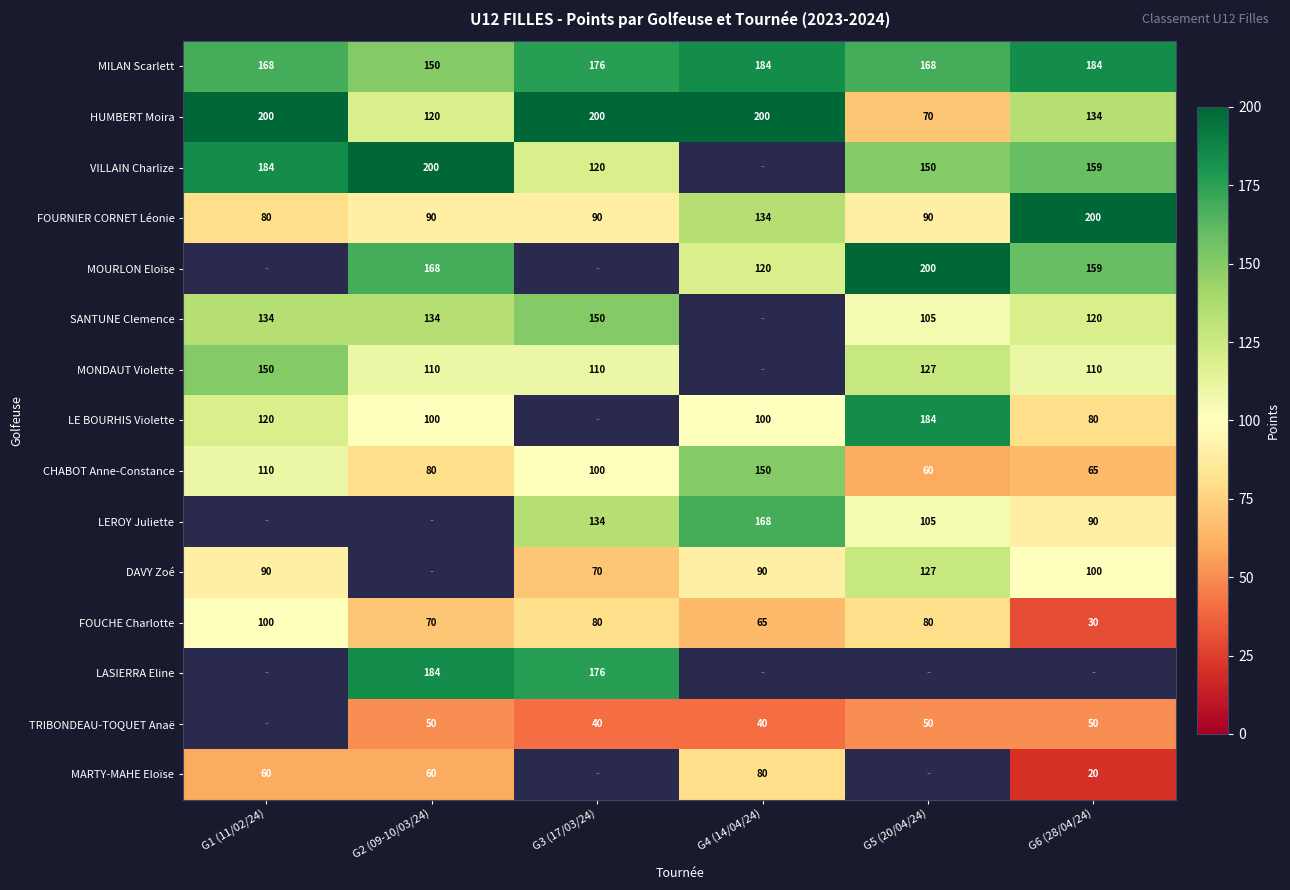

What is the highest value of the FOUCHE Charlotte series?

100